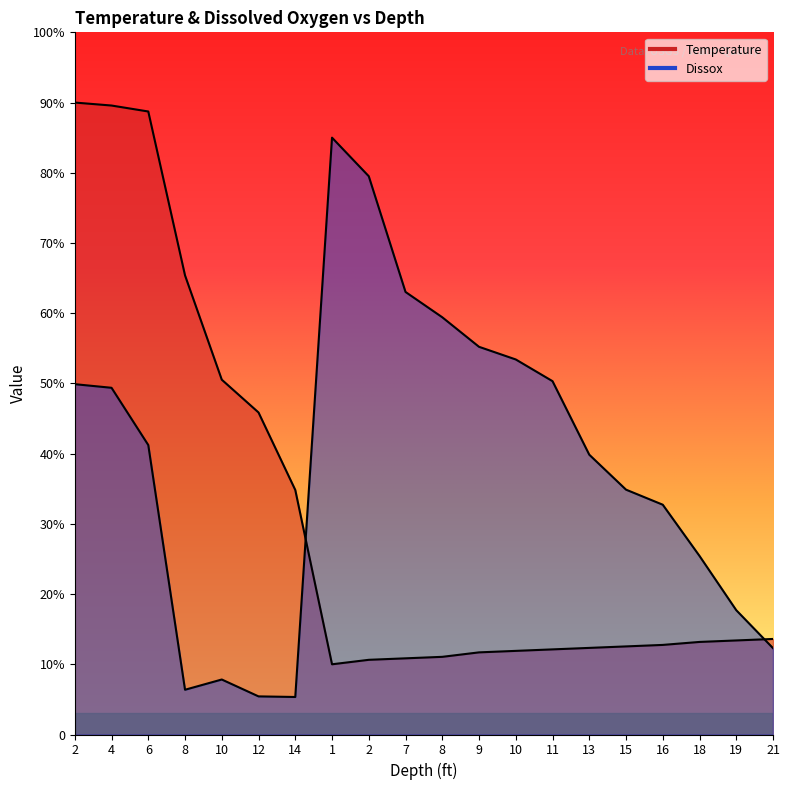

What is the difference between the second highest and minimum values in the Temperature series?

79.6